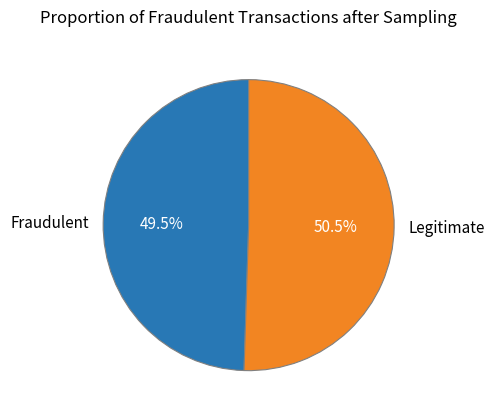

How much of the chart is everything except Legitimate?

49.5%